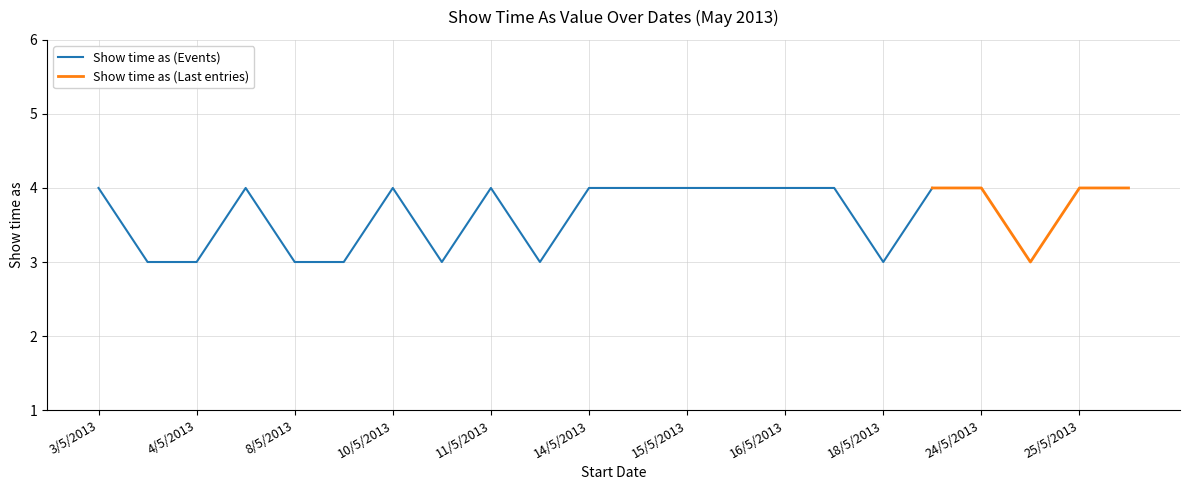

What is the change in value from 3/5/2013 to 4/5/2013?

-1